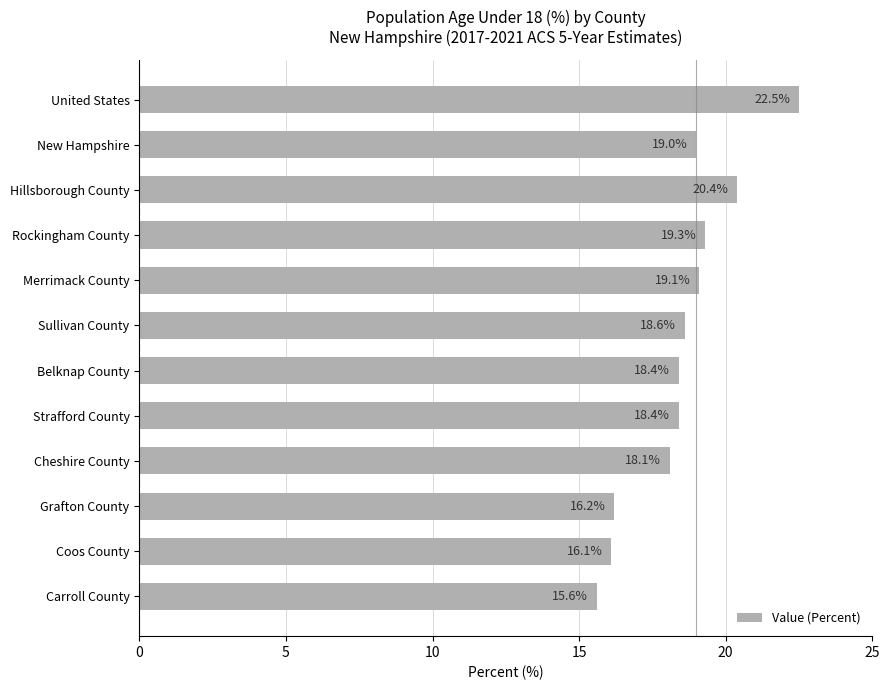

What is the sum of the values at Grafton County and Rockingham County?

35.5